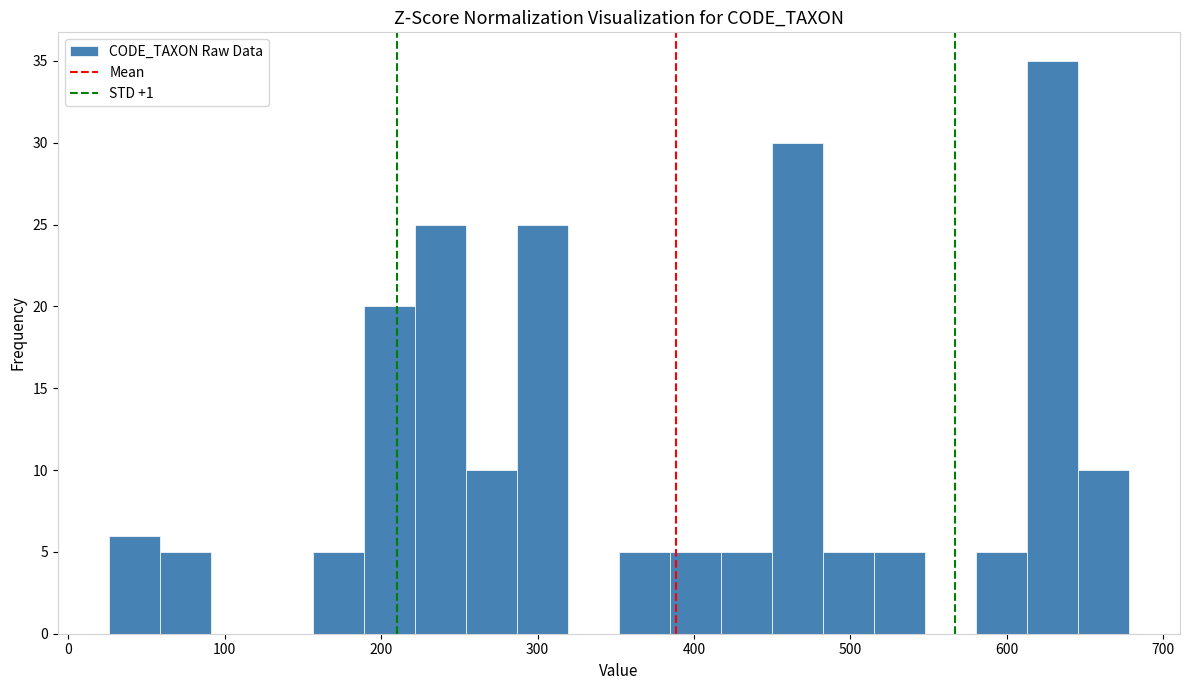

Read against the x-axis, roughly where is the centre of the tallest bar?

630